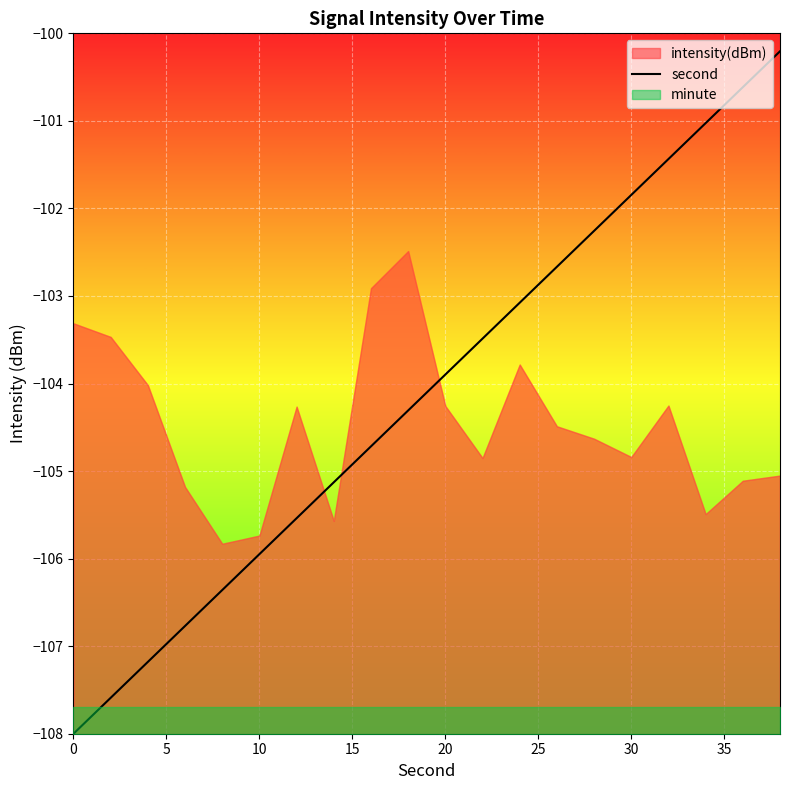

What is the maximum value shown in the chart?

-100.2